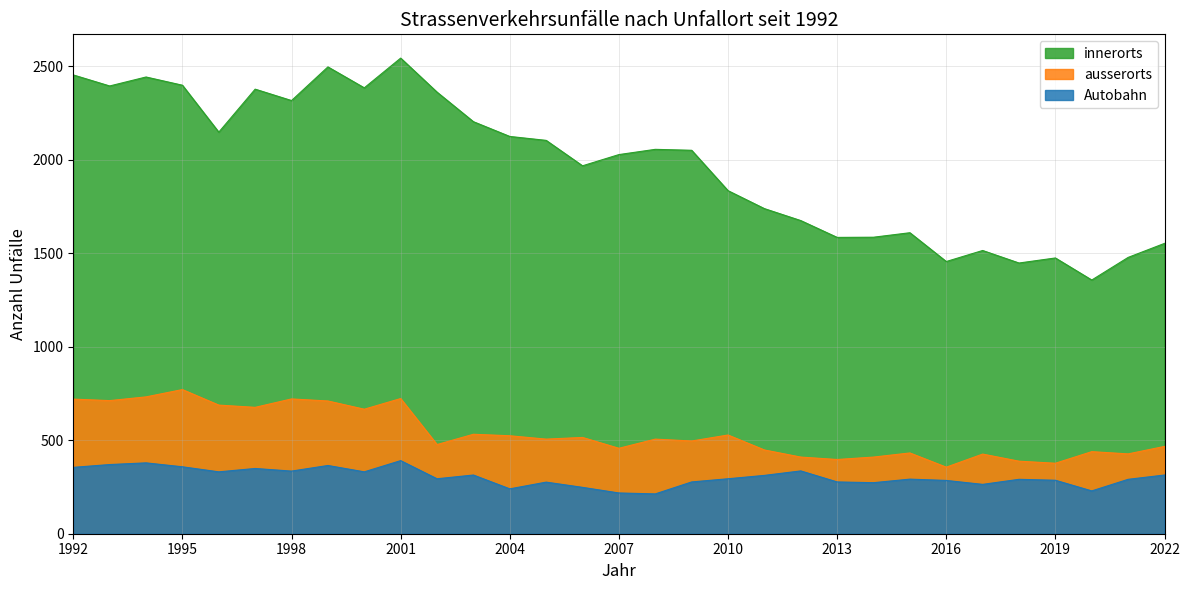

What is the sum of the Autobahn values at 2016 and 2011?

597